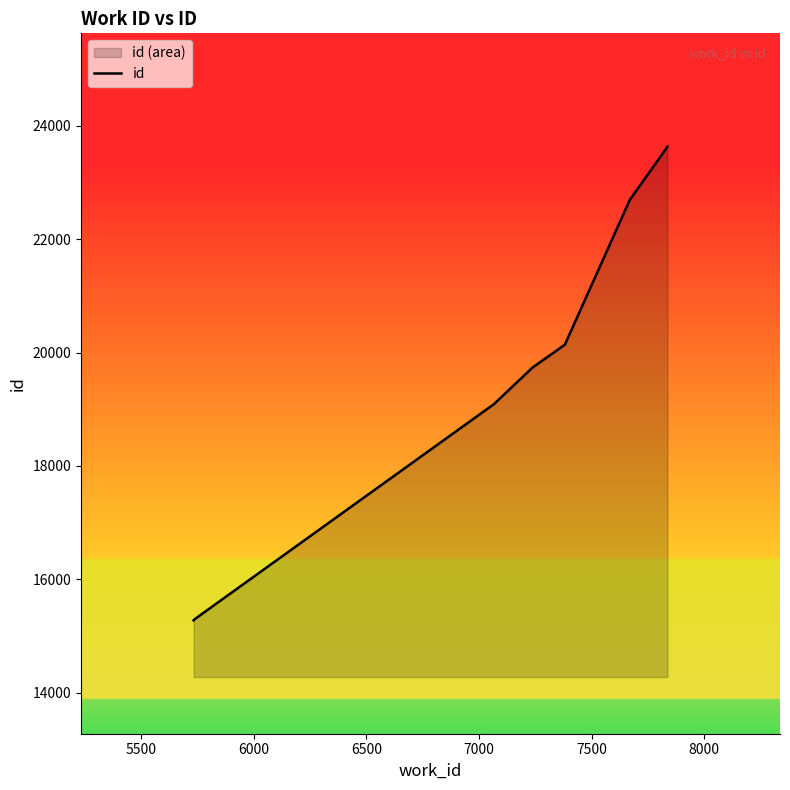

The chart shows a value of 9245 at 6500. True or false?

False